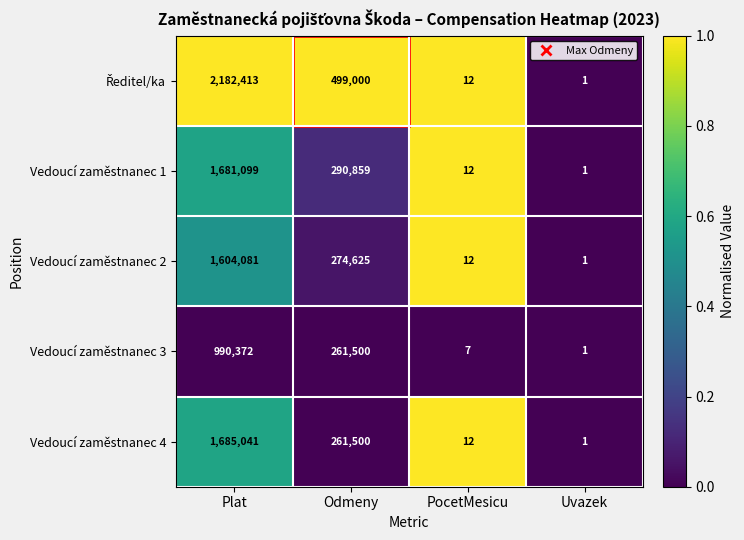

What is the sum of all Vedoucí zaměstnanec 2 values?

1878719